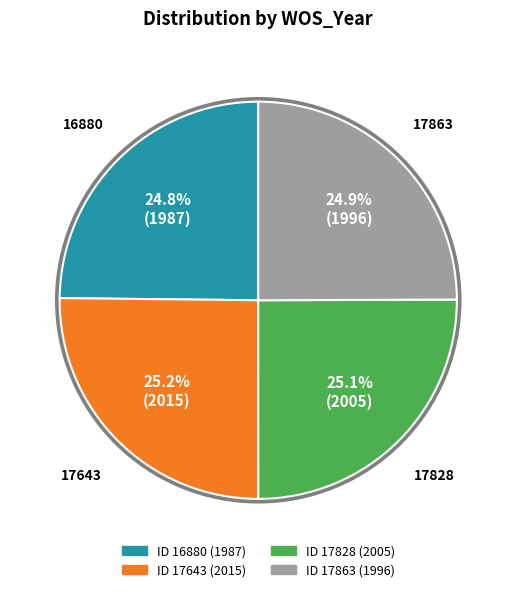

What percentage is the 16880 slice, to the nearest percent?

25%